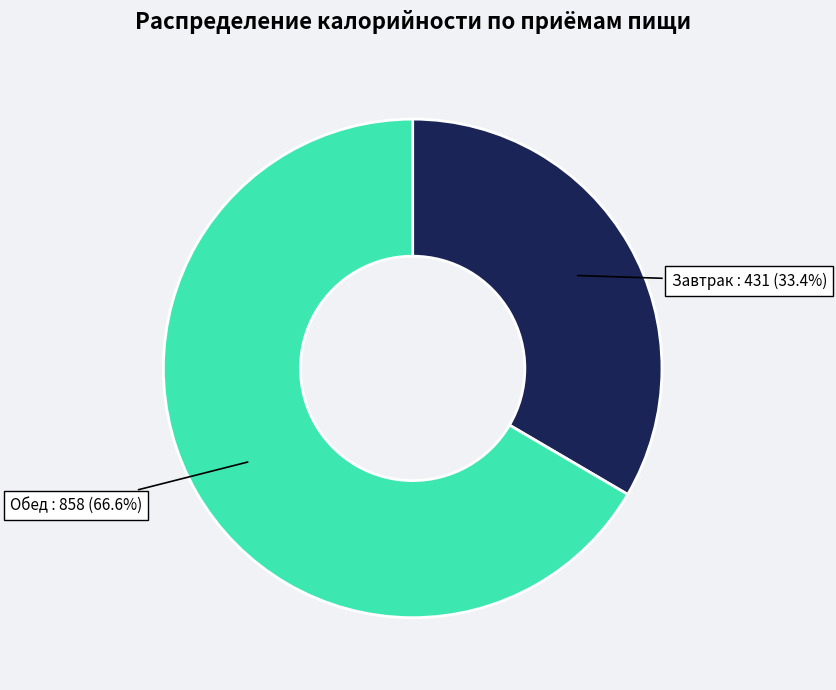

Is there a majority slice in this chart?

Yes